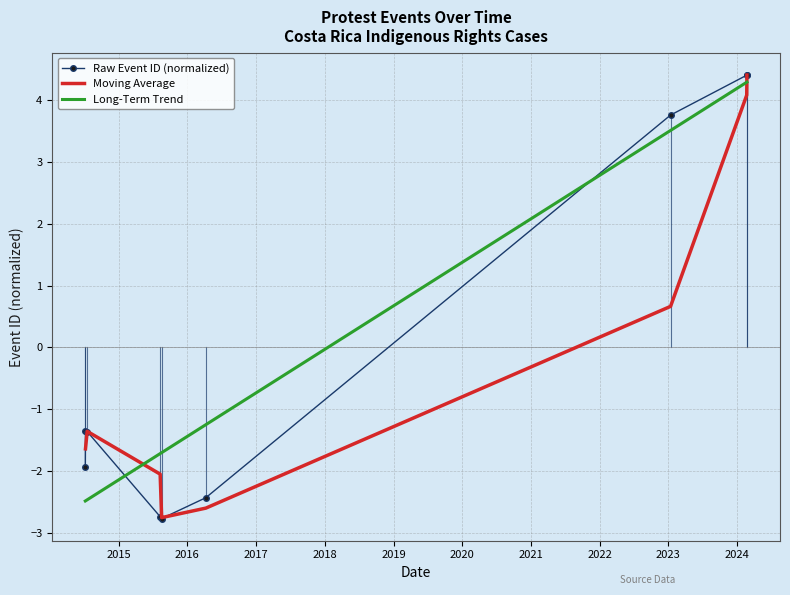

How many points are higher than both their immediate neighbors (excluding endpoints)?

1